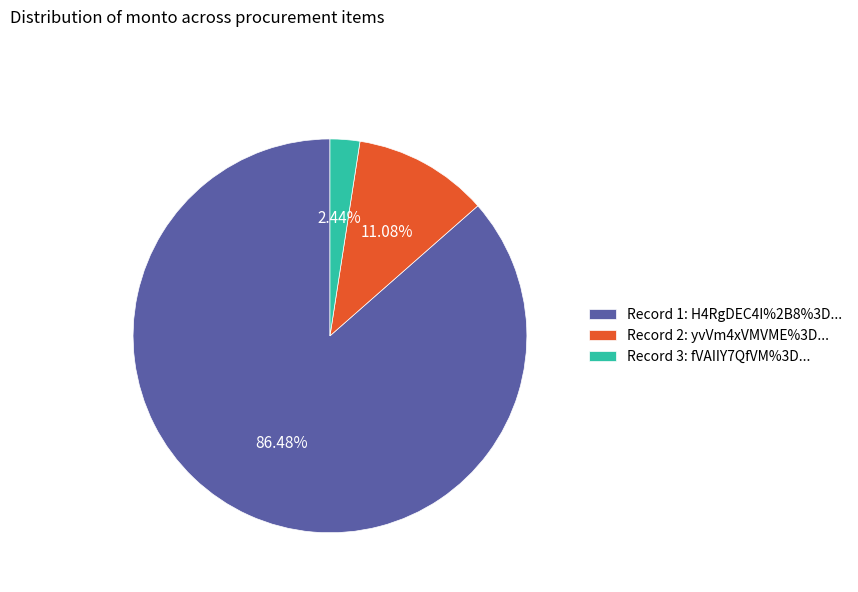

Count the number of slices in the pie.

3